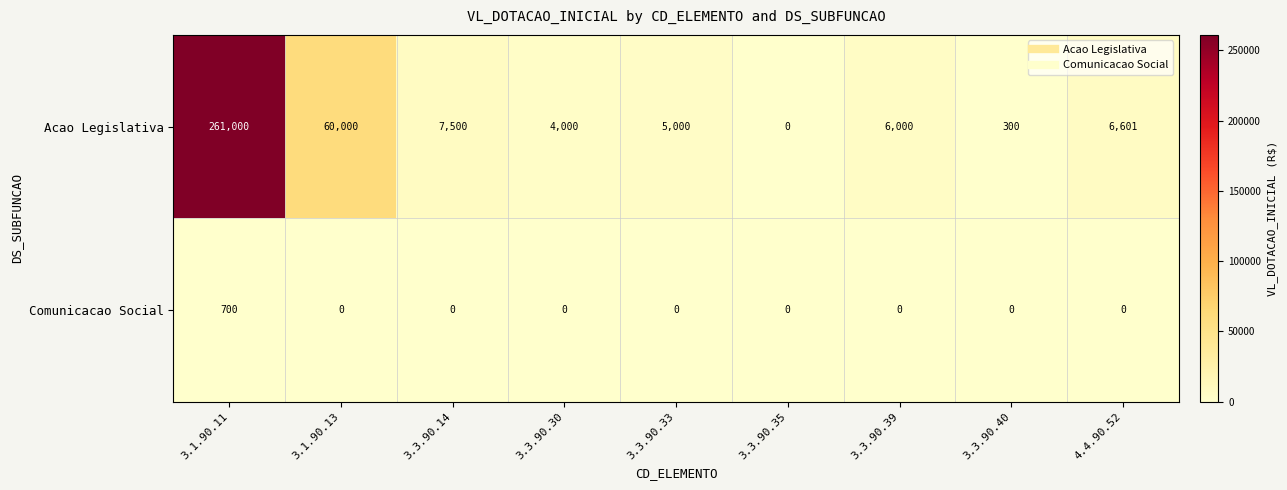

At 3.1.90.11, list the series in order from largest to smallest.

Acao Legislativa, Comunicacao Social